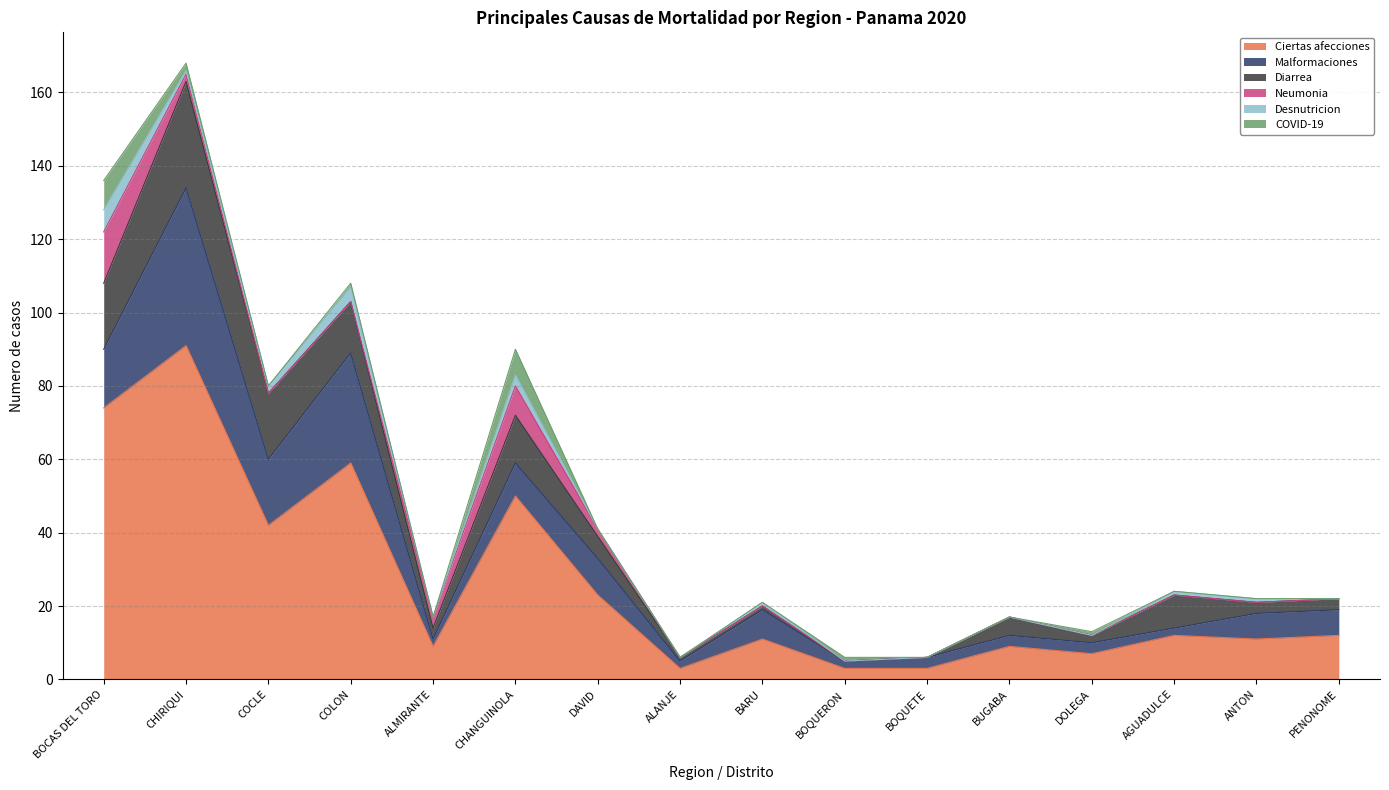

Count the Desnutricion values in the range 0 to 2.

13